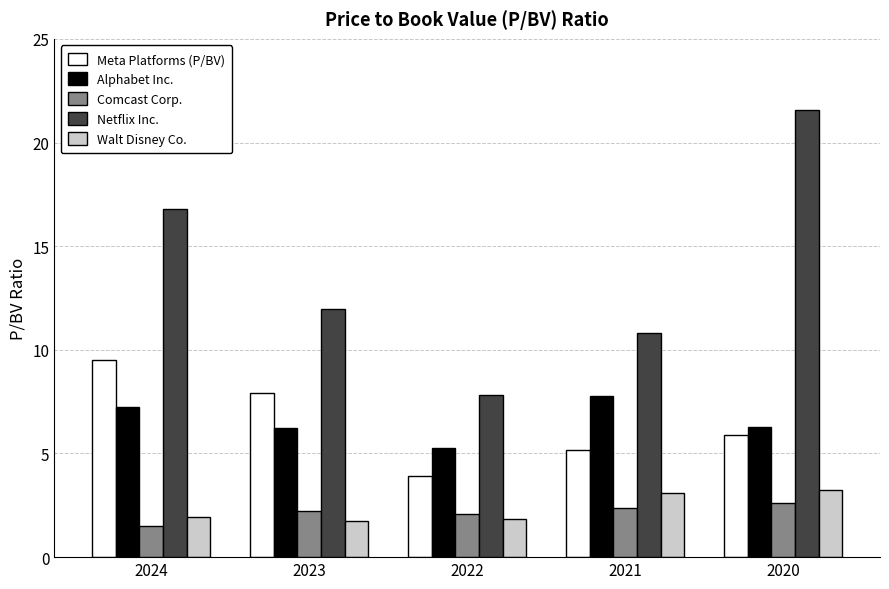

True or false: Comcast Corp. has a value of 1.5 at 2024.

True